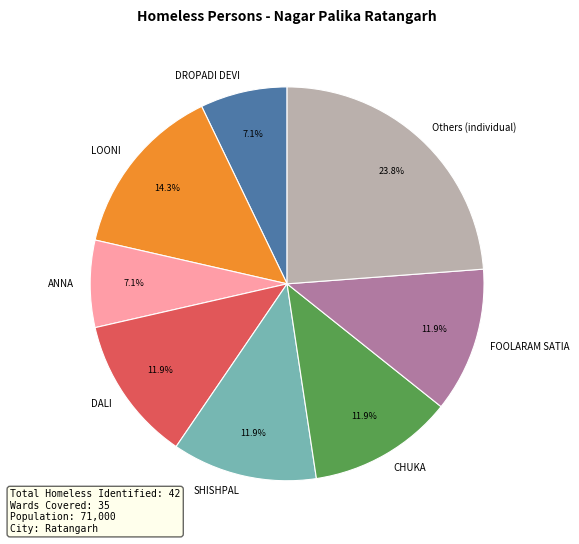

What is the largest slice in the pie chart?

Others (individual)